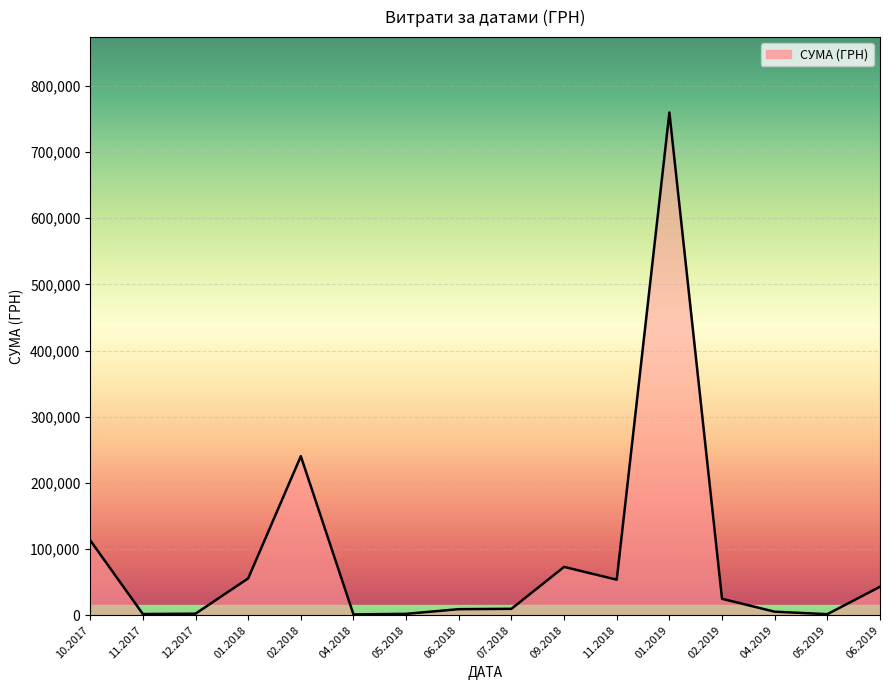

Where is the data nearest to the value 380466?

02.2018